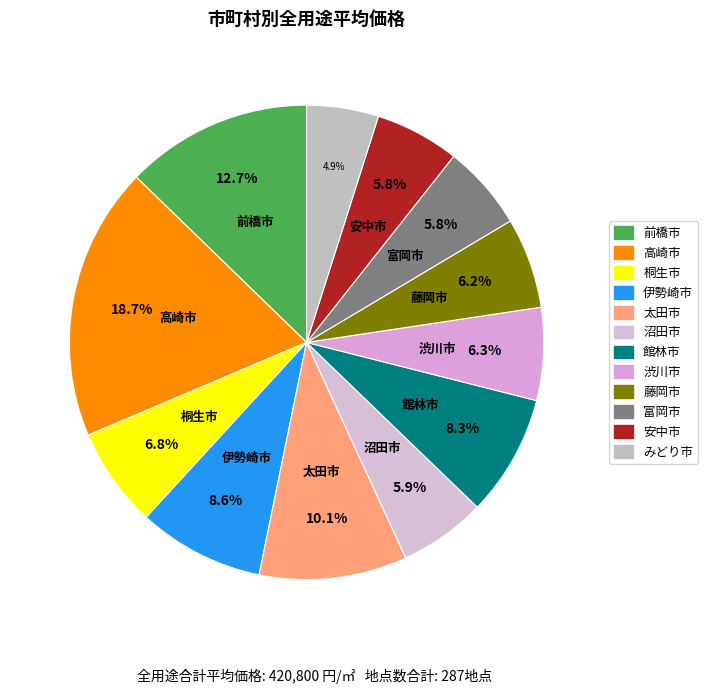

To the nearest percent, what is the difference between the みどり市 and 沼田市 slice percentages?

1%